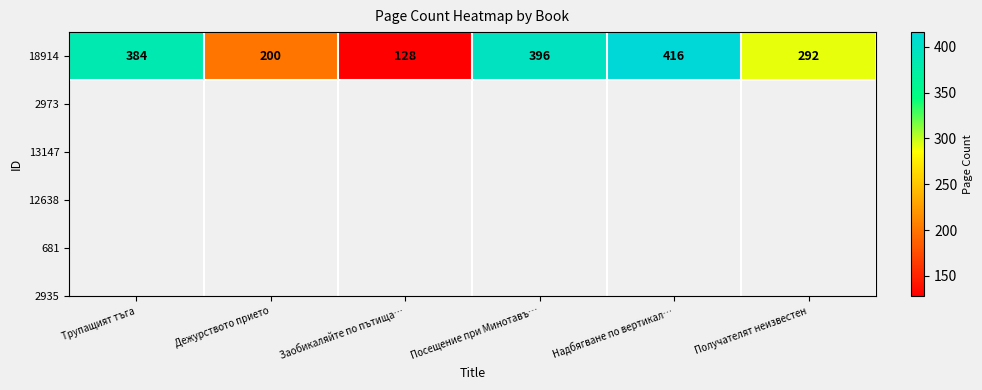

What is the ratio of the value at Трупащият тъга to the value at Надбягване по вертикал…?

0.9